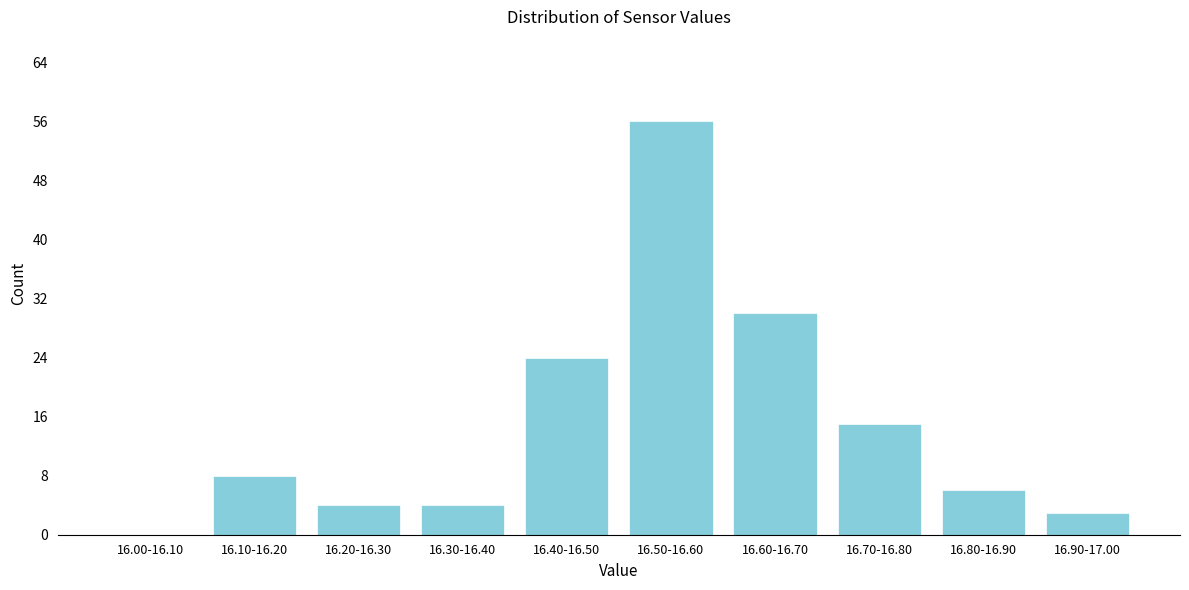

Reading right to left, extract all data points from this chart.

16.90-17.00=3	16.80-16.90=6	16.70-16.80=15	16.60-16.70=30	16.50-16.60=56	16.40-16.50=24	16.30-16.40=4	16.20-16.30=4	16.10-16.20=8	16.00-16.10=0